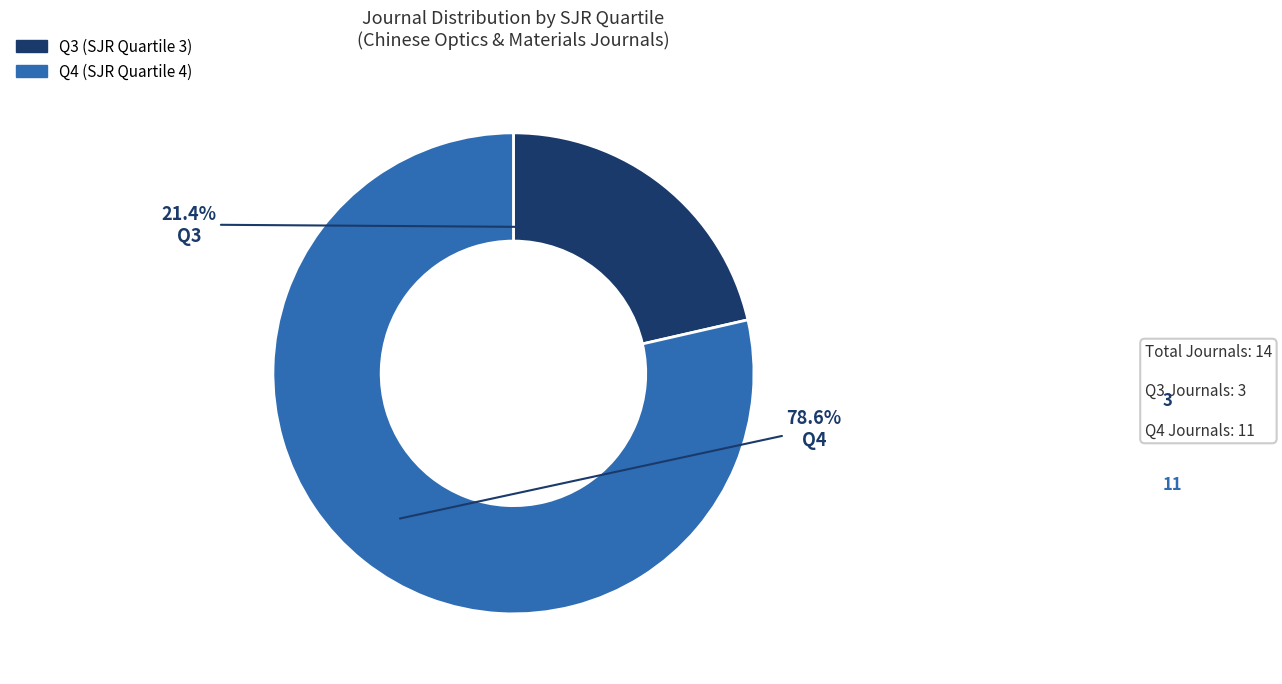

True or false: Q4 accounts for 85% of the total.

False